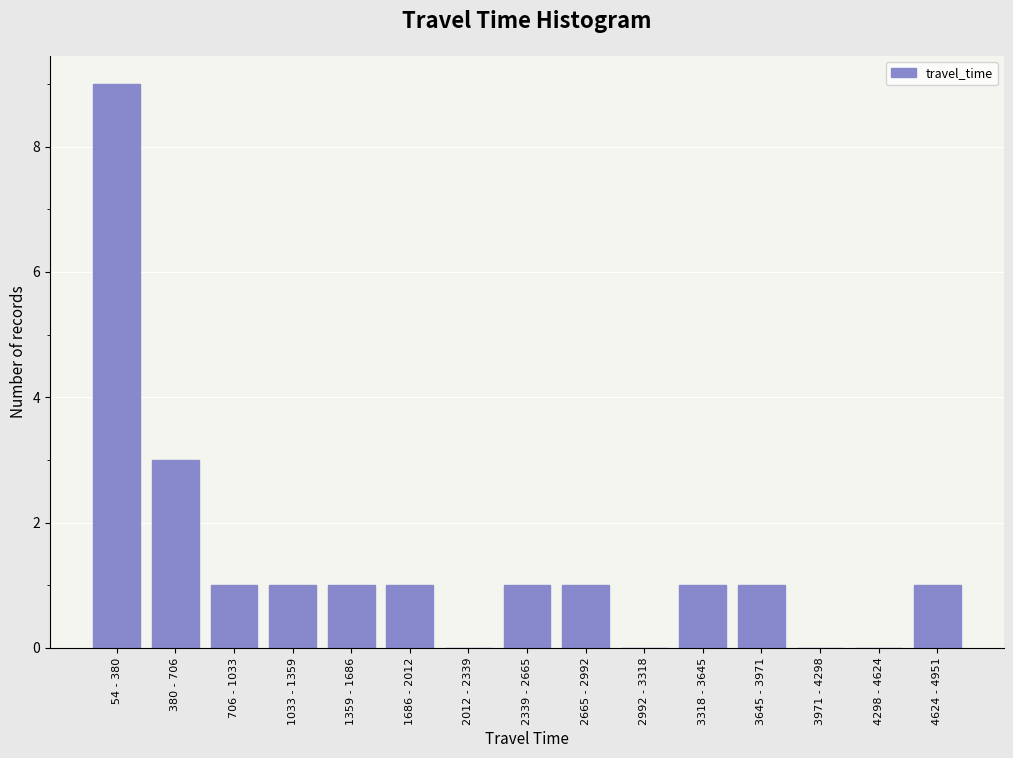

Reading right to left, list all the values displayed in this chart.

4624 - 4951=1	4298 - 4624=0	3971 - 4298=0	3645 - 3971=1	3318 - 3645=1	2992 - 3318=0	2665 - 2992=1	2339 - 2665=1	2012 - 2339=0	1686 - 2012=1	1359 - 1686=1	1033 - 1359=1	706 - 1033=1	380 - 706=3	54 - 380=9